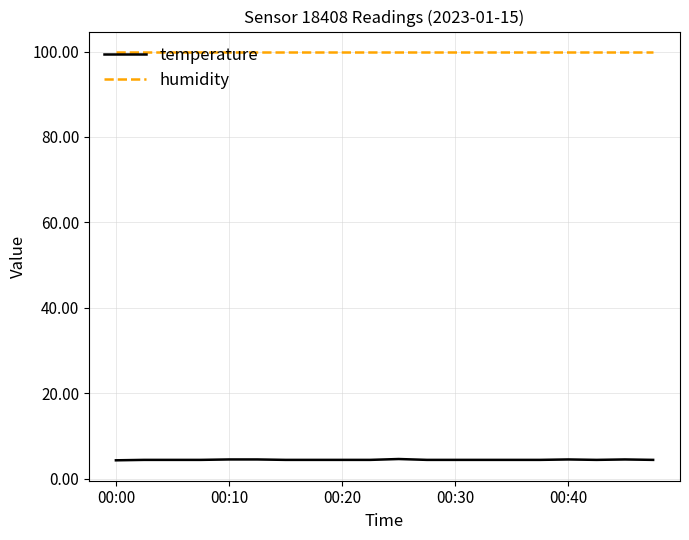

Which series has the largest total across all categories?

humidity